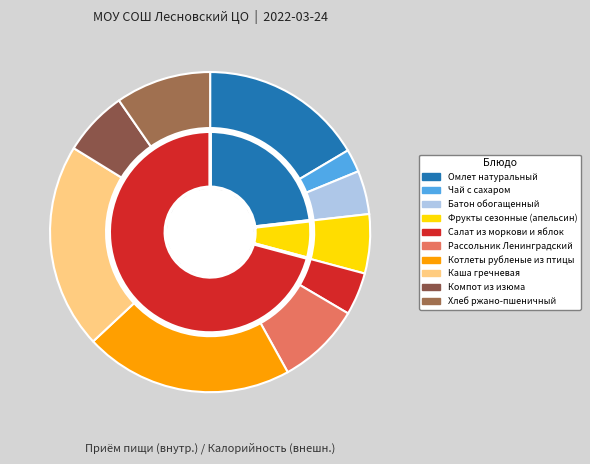

How many slices are in this pie chart?

10